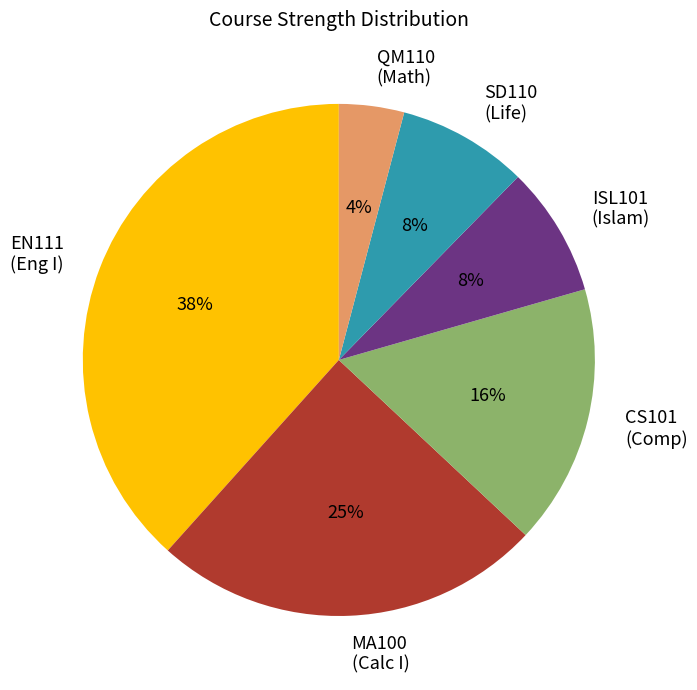

Do QM110 (Math) and CS101 (Comp) together represent more than half of the pie?

No